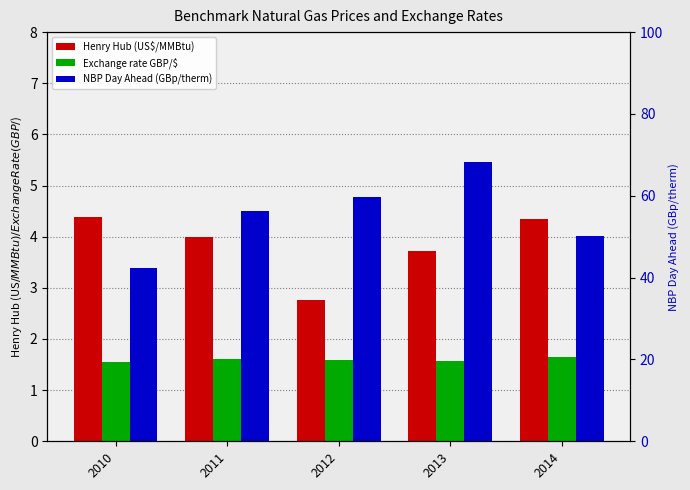

Where is Henry Hub (US$/MMBtu) nearest to the value 3?

2012